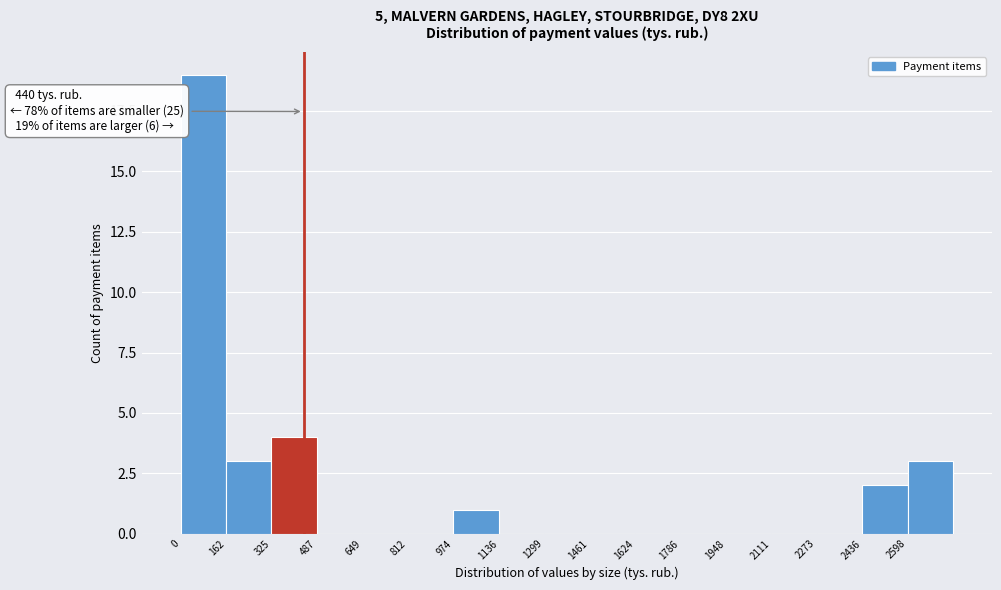

Over which range of the x-axis is the bar tallest?

0 to 160